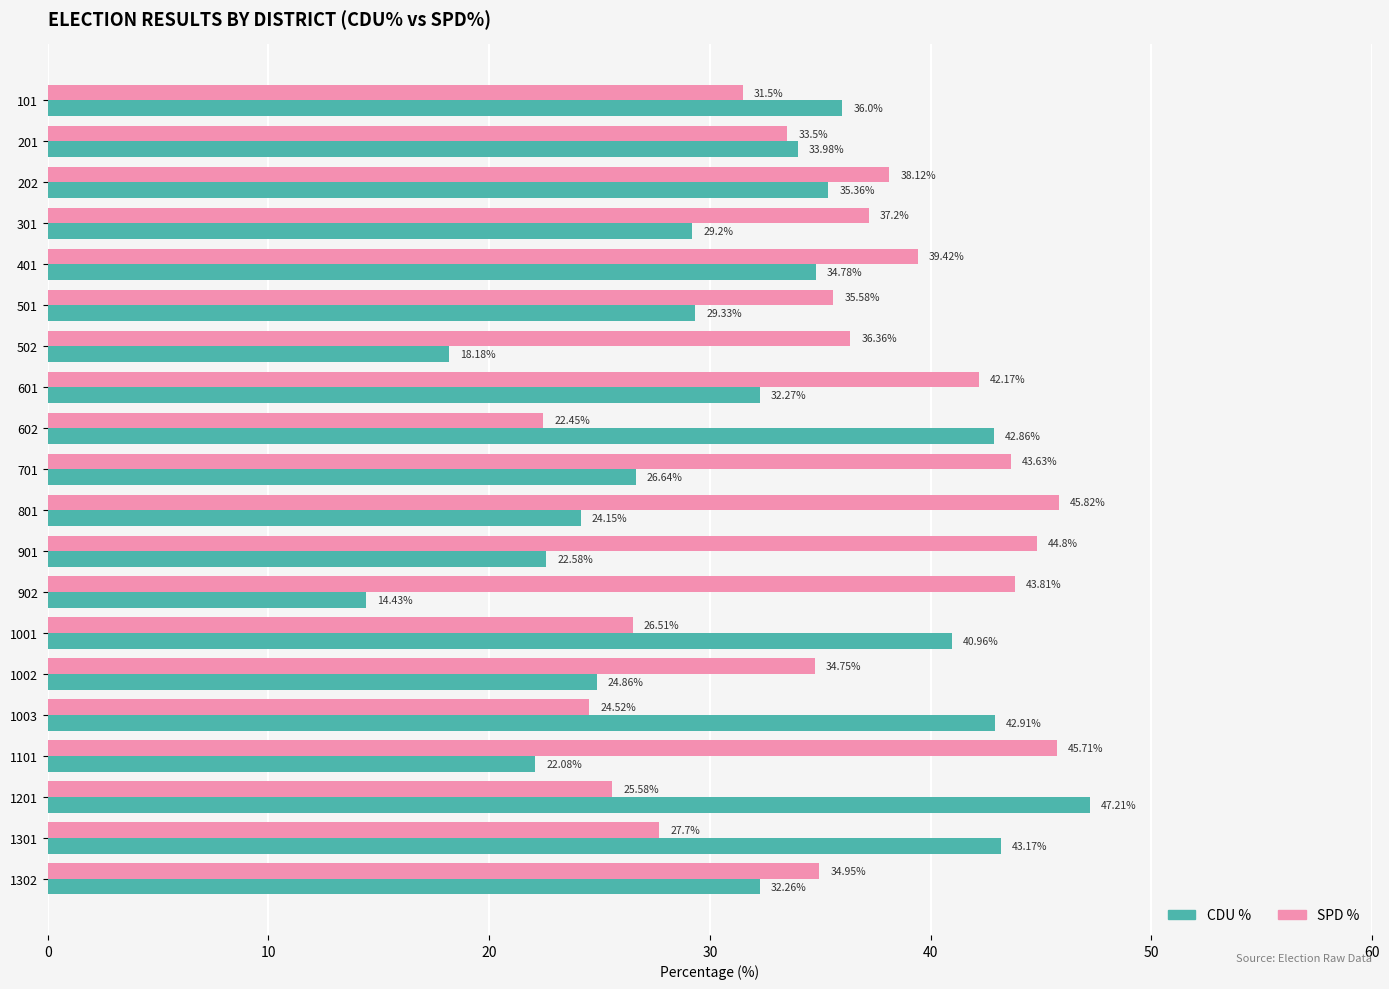

Which category has the highest value in the SPD % series?

801